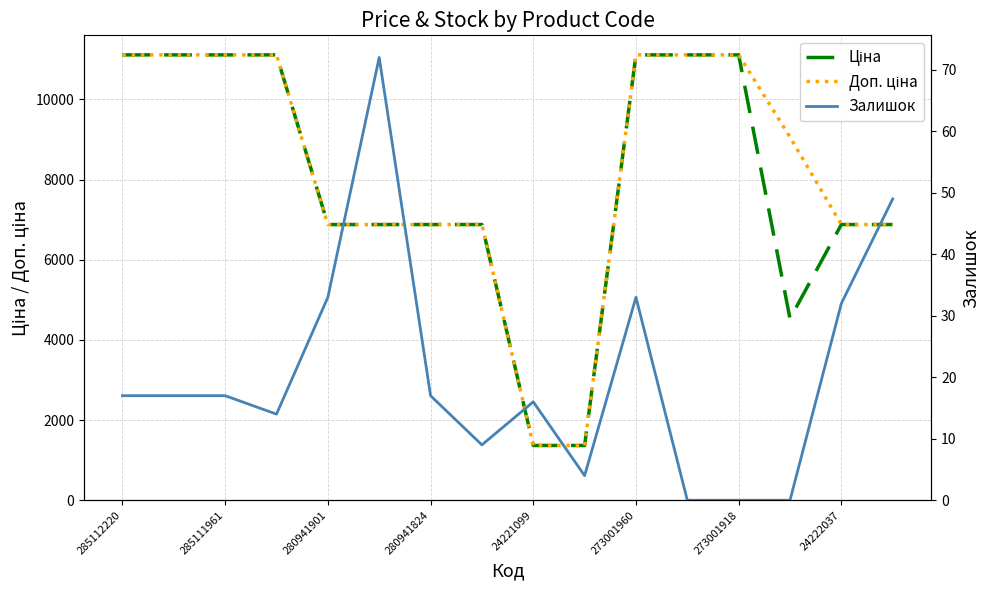

True or false: Доп. ціна and Залишок intersect in this chart.

False